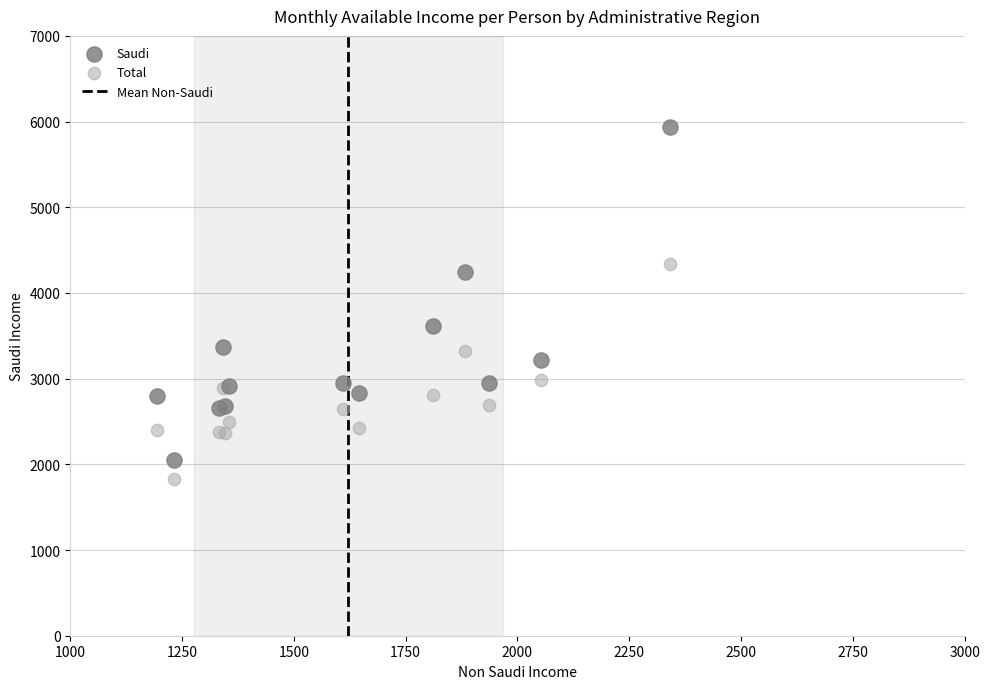

Which series has the widest spread of Y values?

Saudi